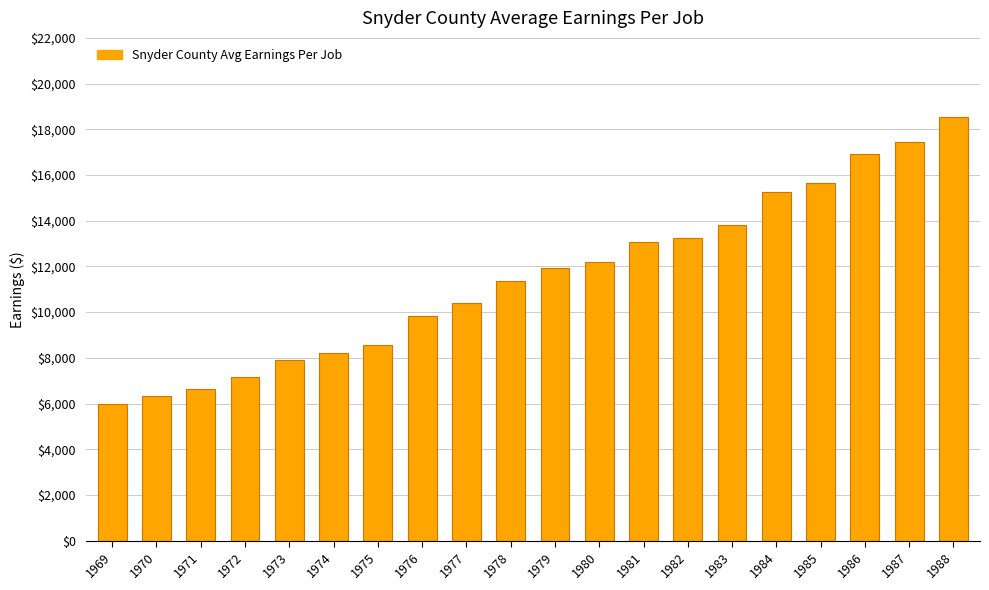

Read the value at 1985.

15668.5